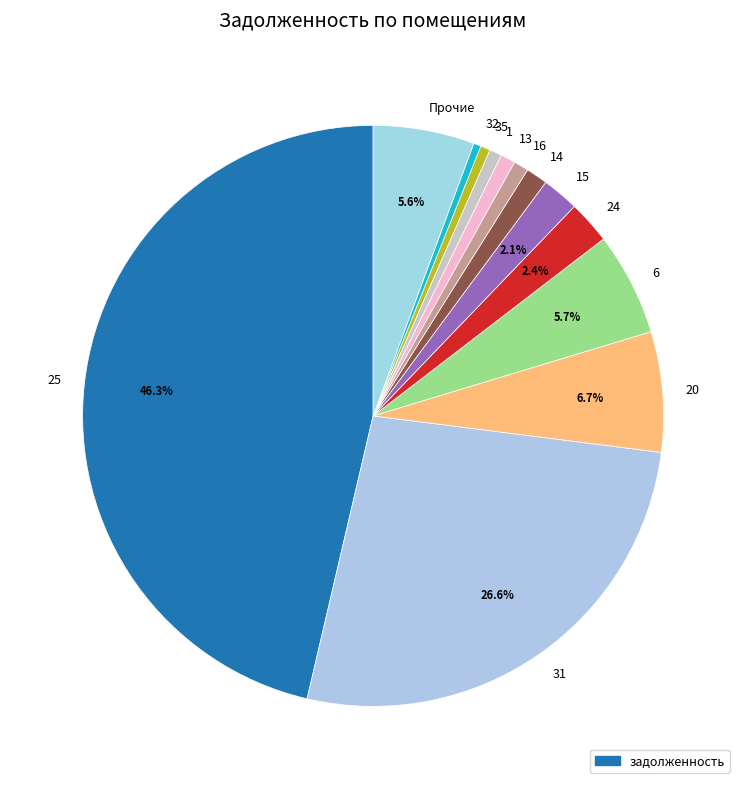

Is the sum of 31 and 35 greater than half?

No